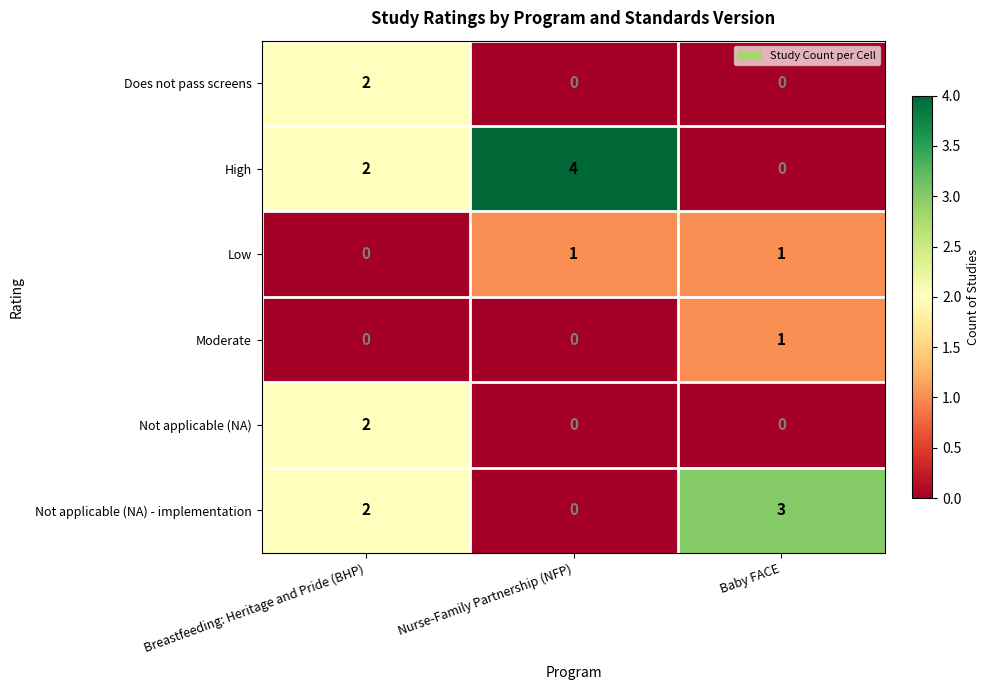

Which series has the largest total across all categories?

High